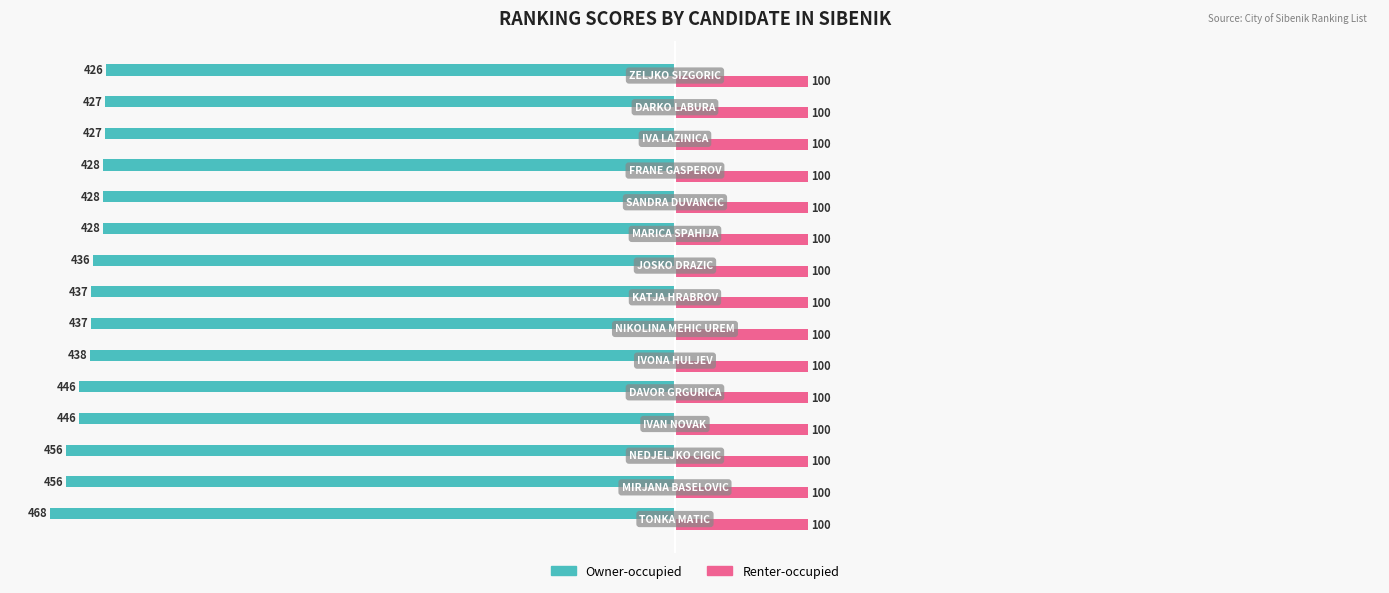

Which series has the widest spread of values?

Owner-occupied